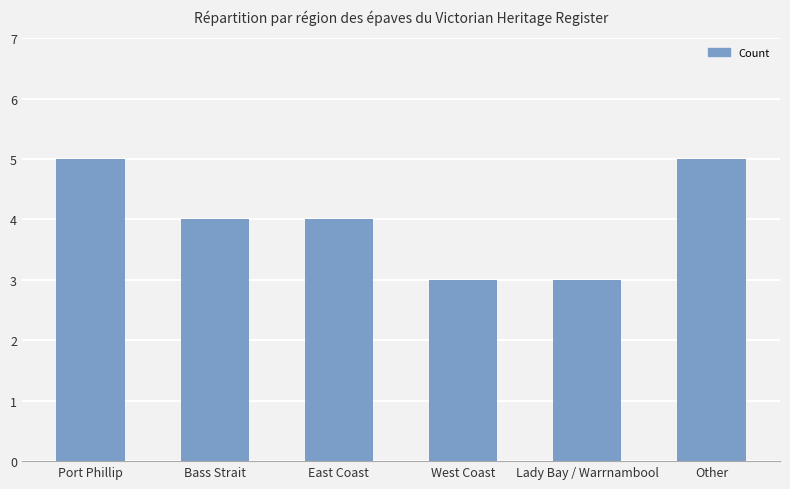

What is the ratio of the value at East Coast to the value at Lady Bay / Warrnambool?

1.3